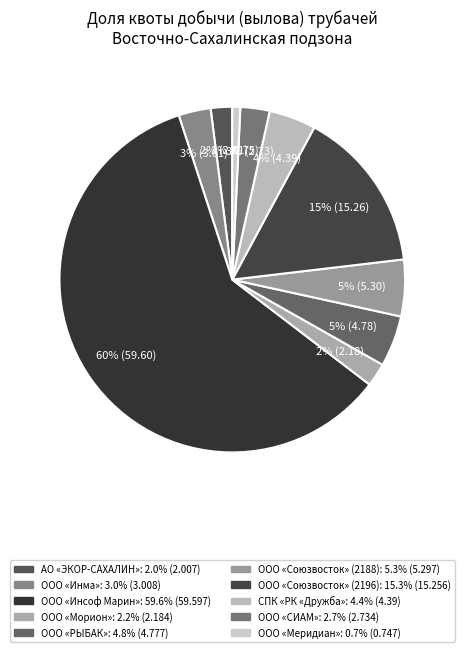

Which has a higher value, ООО «Инма» or ООО «Союзвосток» (2196)?

ООО «Союзвосток» (2196)